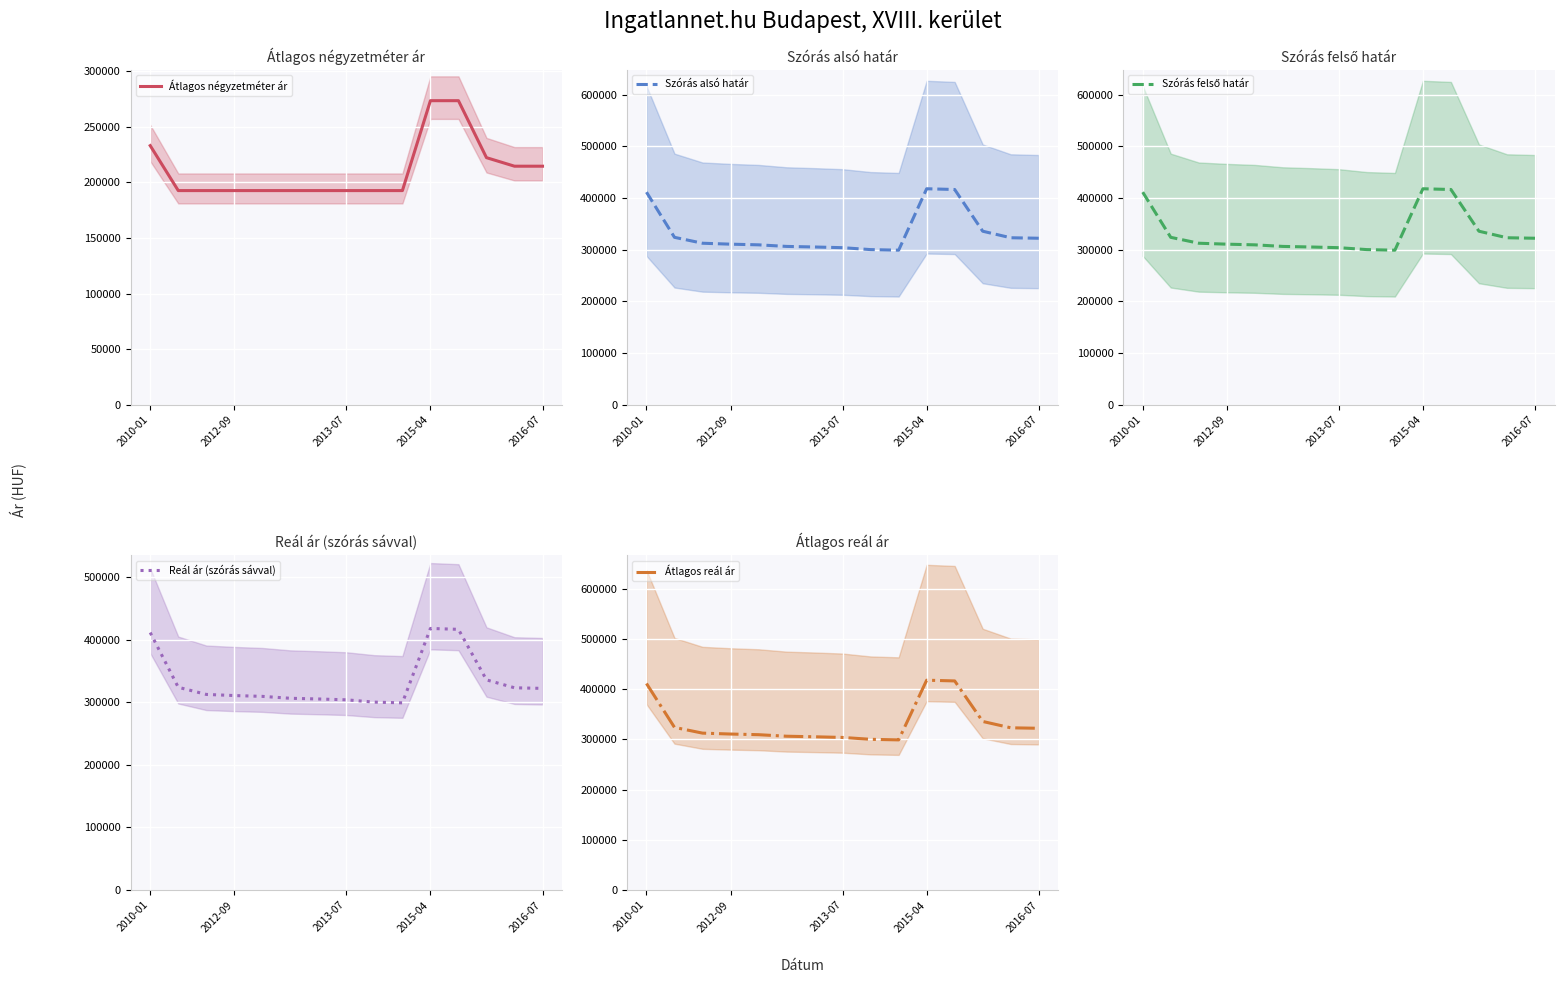

What is the minimum value for Átlagos négyzetméter ár?

192666